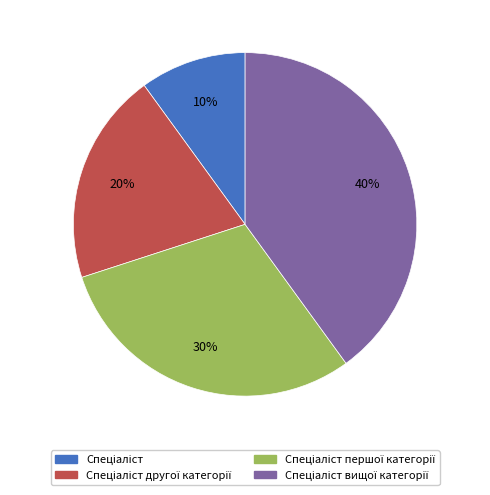

Is there a majority slice in this chart?

No